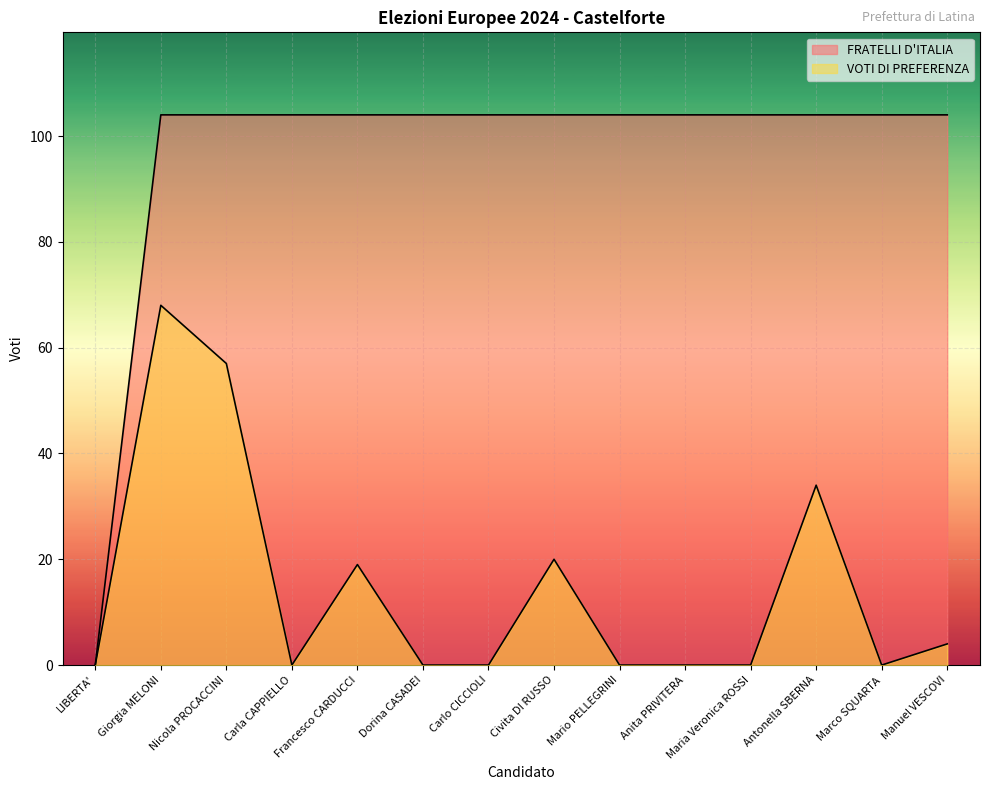

How many positive values does the FRATELLI D'ITALIA series have?

13